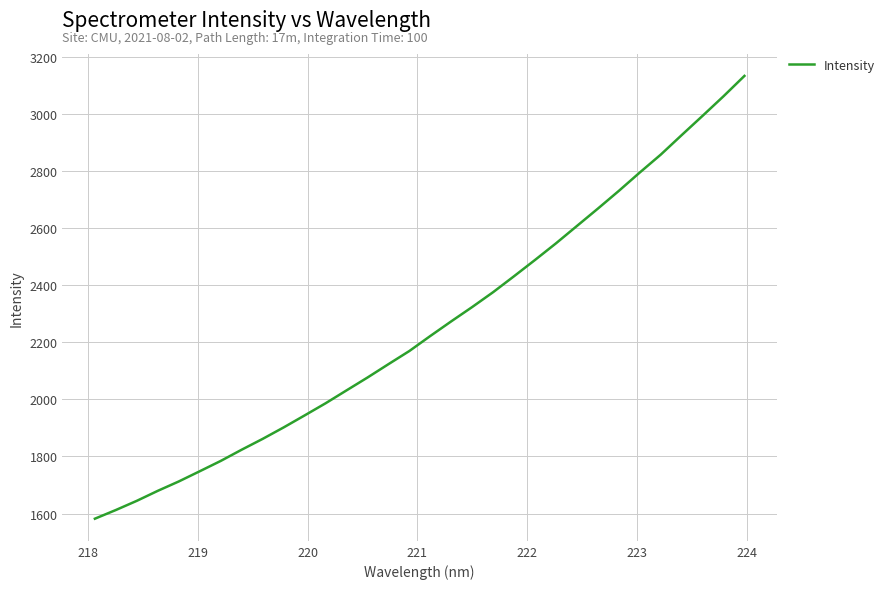

How many values are below 2222?

16